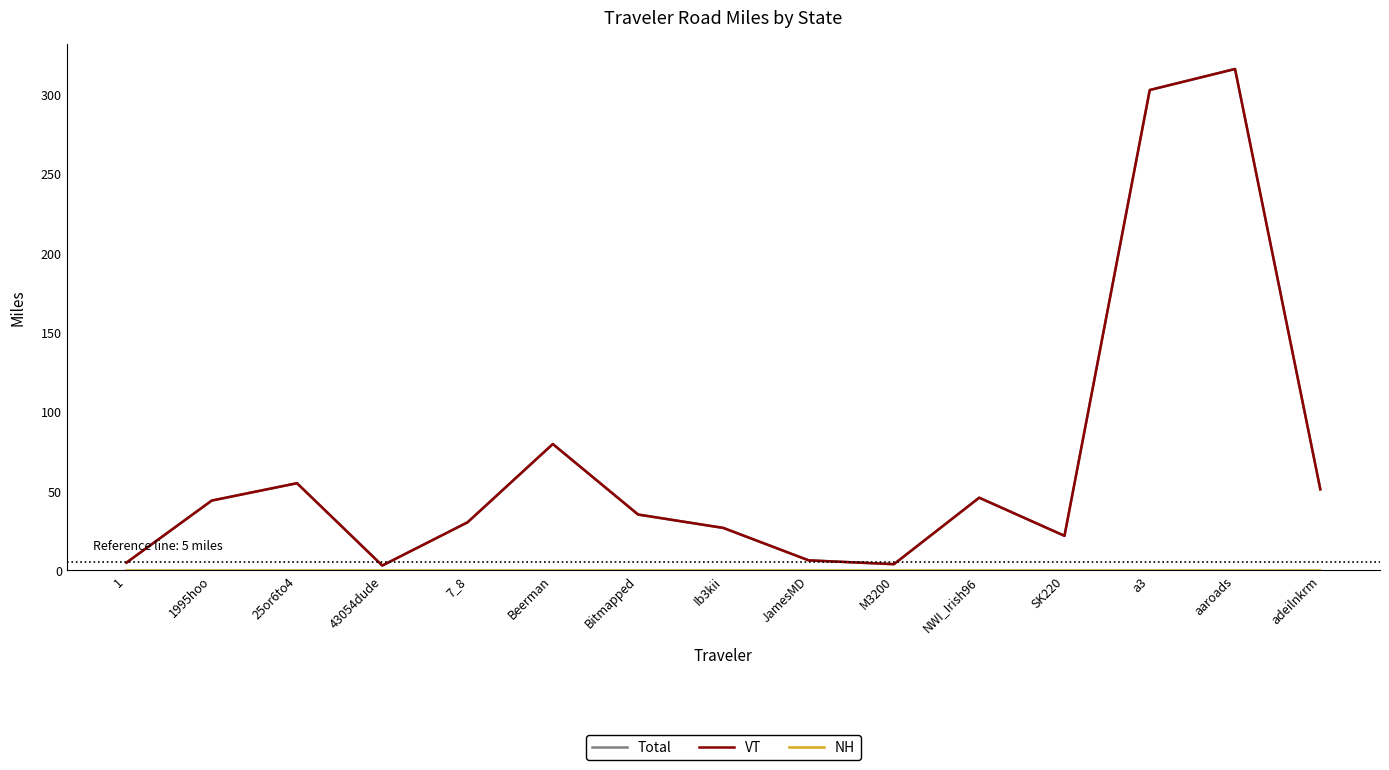

Does the chart display data point markers on the line(s)?

No